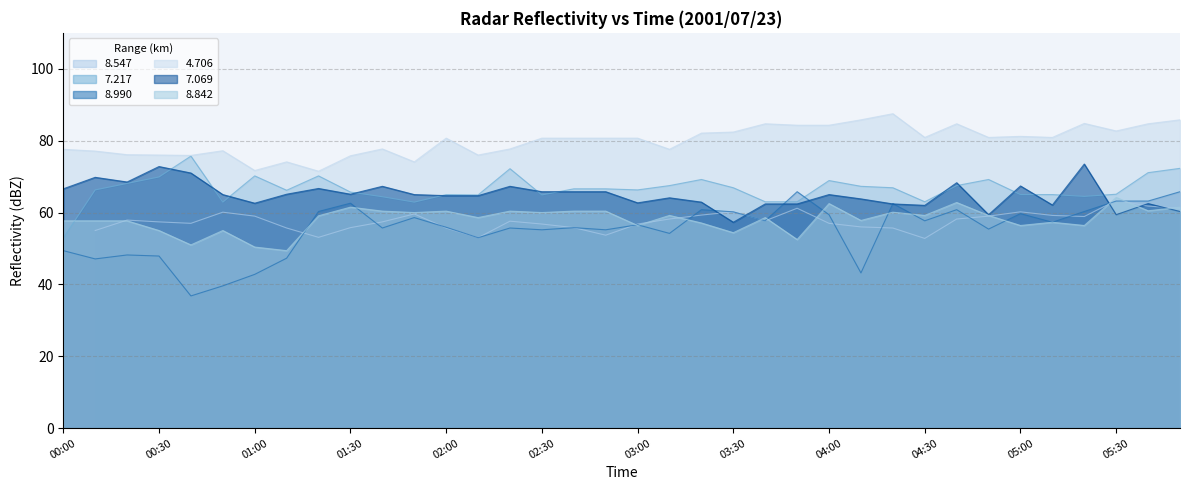

The value of 7.069 at 04:40 is 19.2. True or false?

False